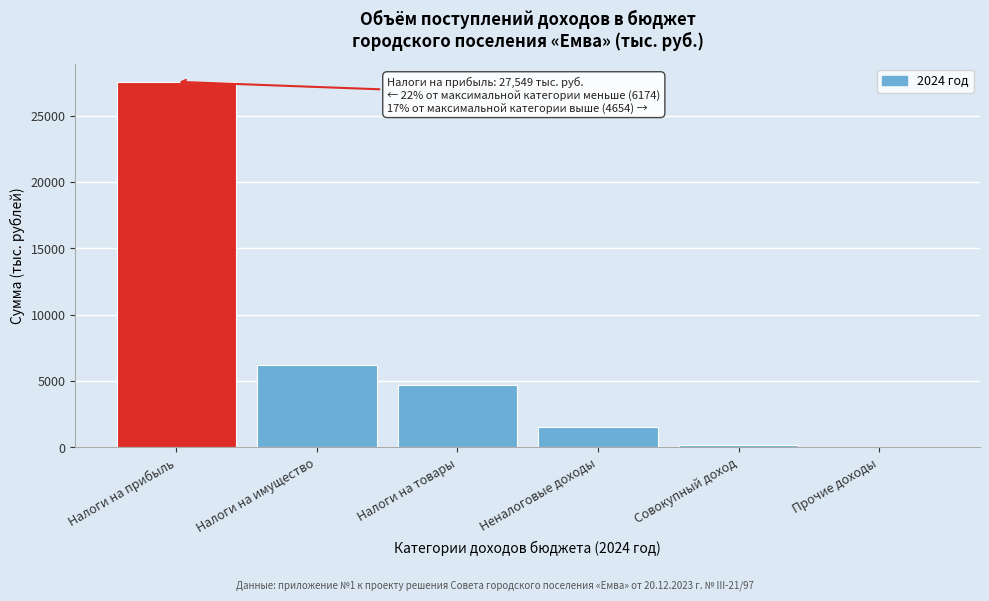

Reading left to right, transcribe all the data shown in this chart.

Налоги на прибыль=27549.0	Налоги на имущество=6174.0	Налоги на товары=4654.0	Неналоговые доходы=1512.0	Совокупный доход=153.0	Прочие доходы=8.1